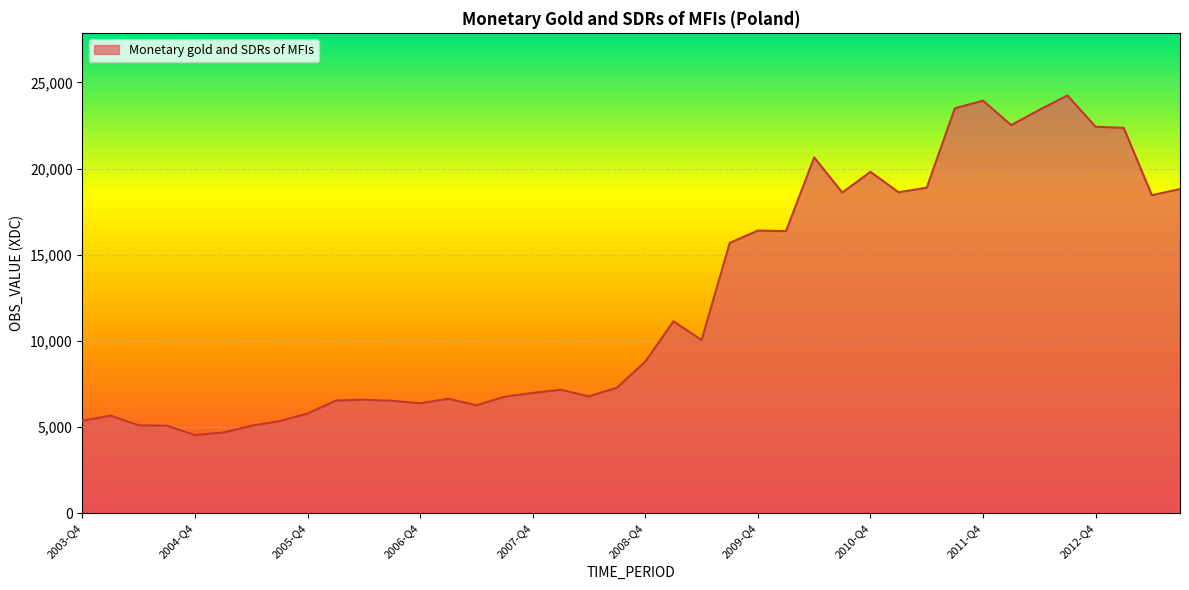

What is the minimum value shown in the chart?

4542.1